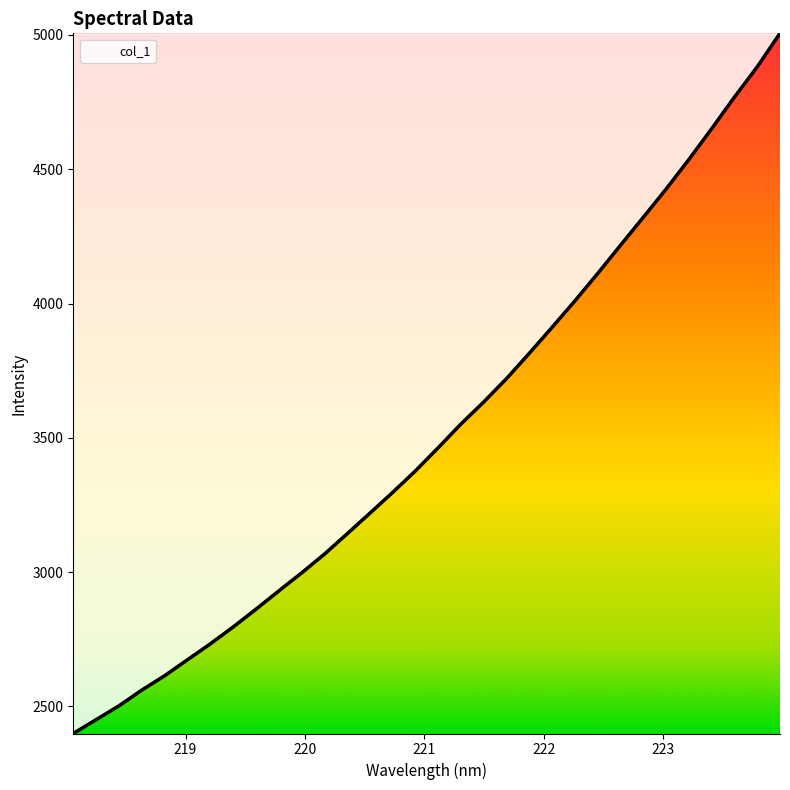

How many distinct data groups are displayed?

1